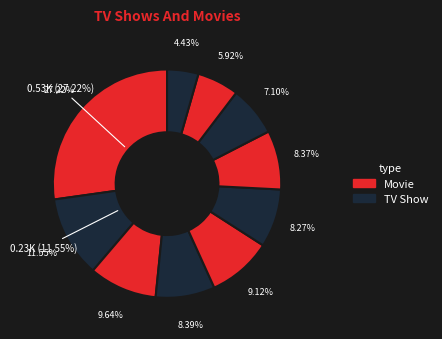

What percentage is NOT represented by pct45?

90.9%